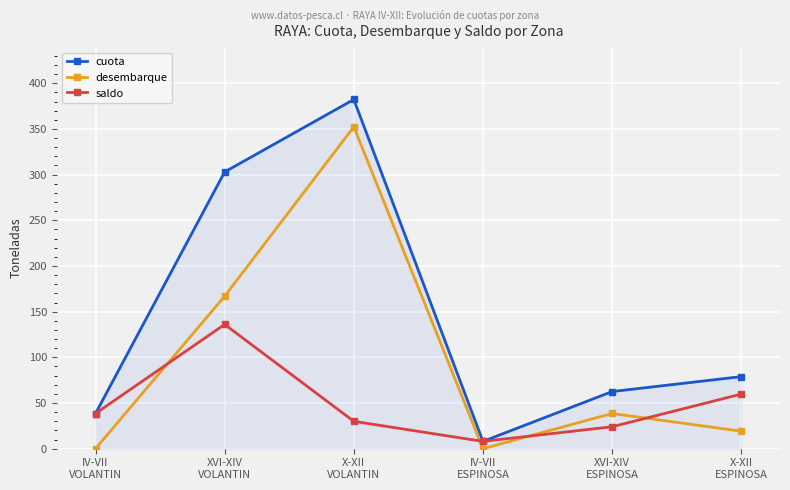

The value of saldo at X-XII
VOLANTIN is 29.9. True or false?

True